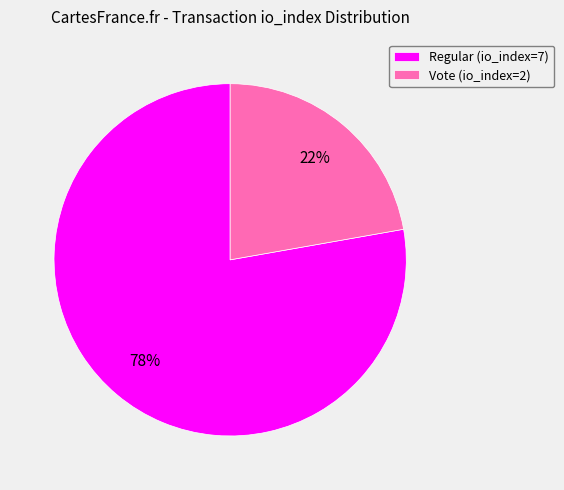

Which slice is the largest?

Regular (io_index=7)